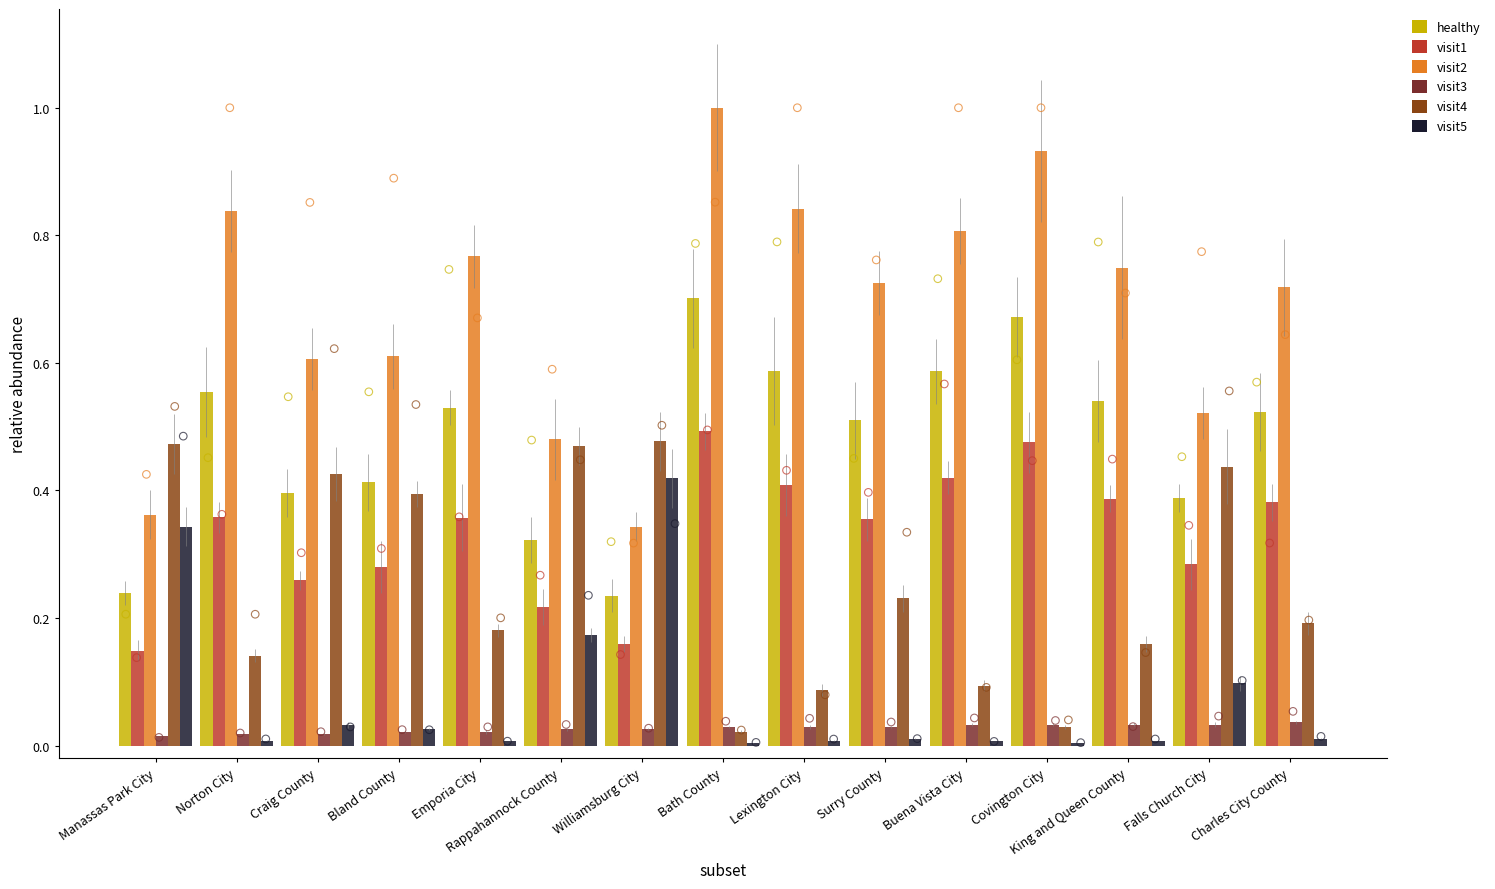

Which series has the largest total across all categories?

visit2